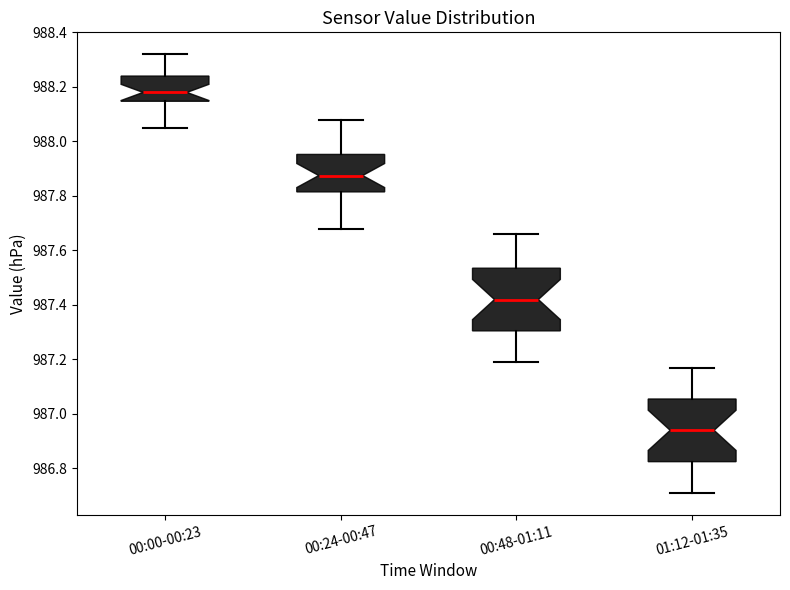

Which box's median line is the lowest?

01:12-01:35